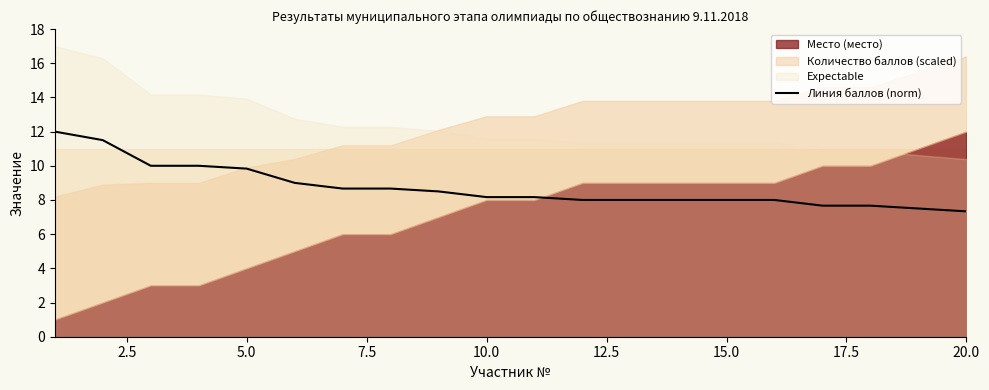

What is the lowest value of the Линия баллов (norm) series?

7.3